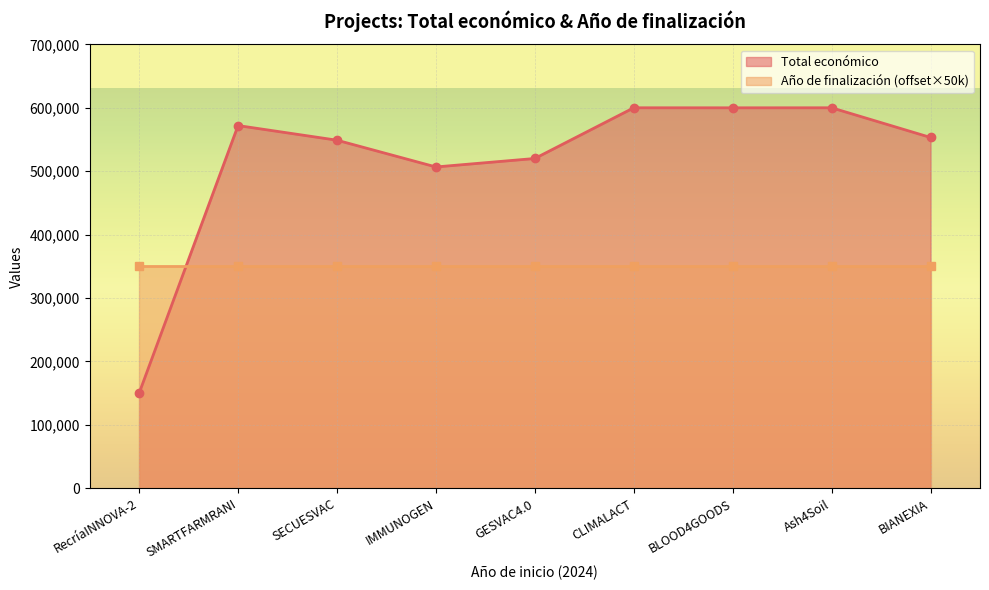

What is the maximum value shown in the chart?

600000